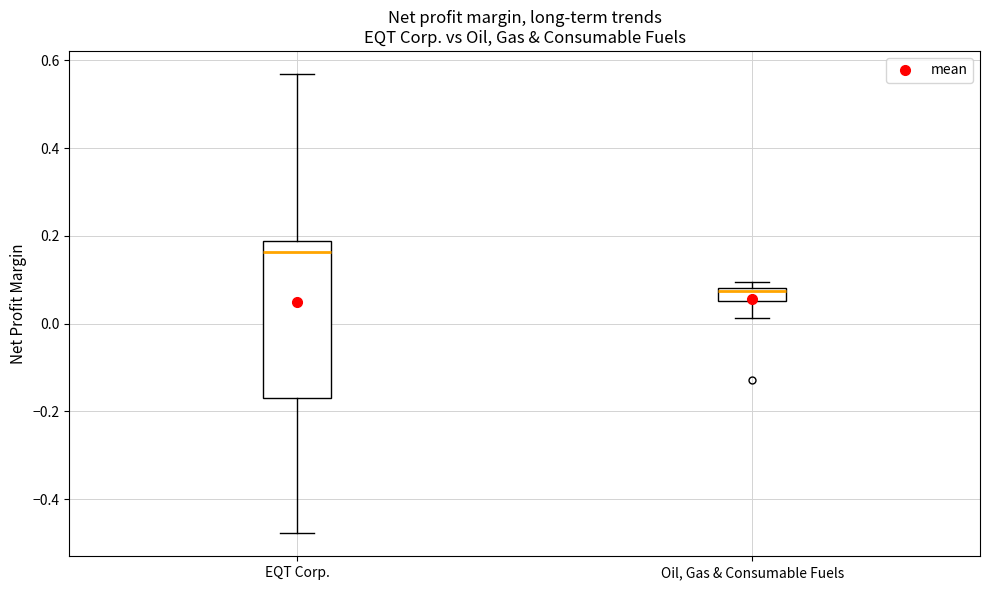

Where is the lower edge of the box for Oil, Gas & Consumable Fuels on the y-axis? The values are not printed on the chart, so give them approximately, as read against the axis.

0.06